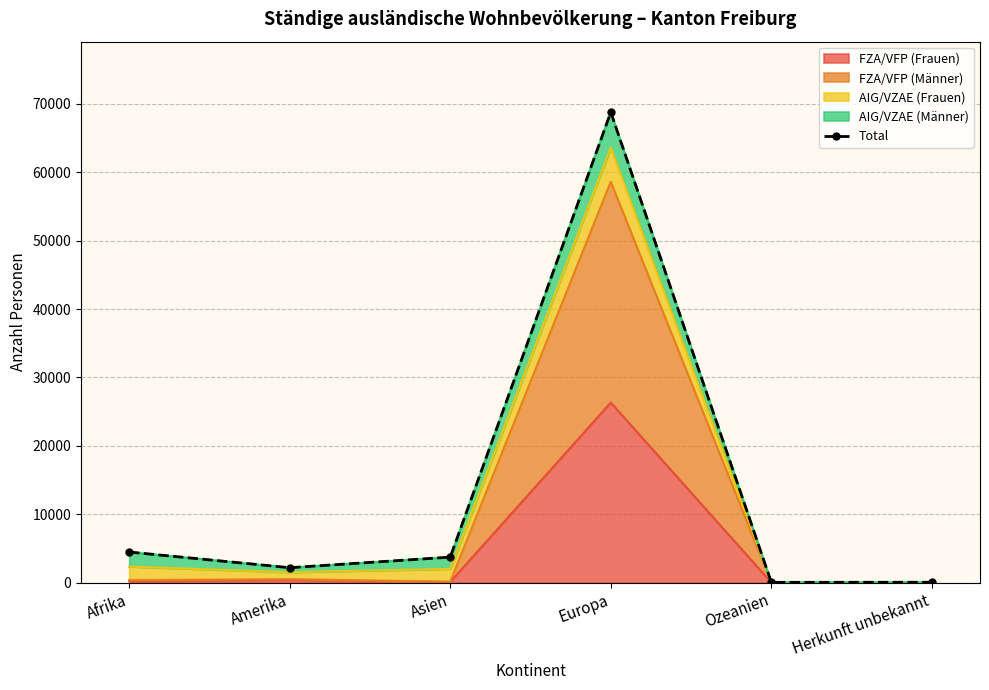

What position from the right is Asien?

4